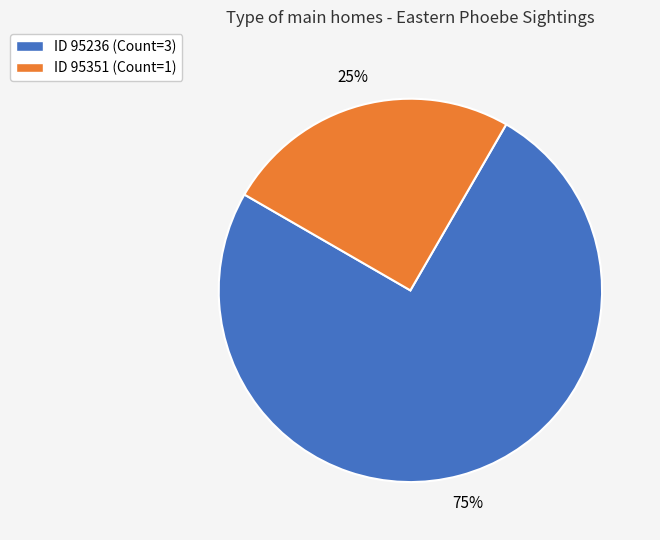

To the nearest percent, what is the difference between the largest and smallest slice percentages?

50%